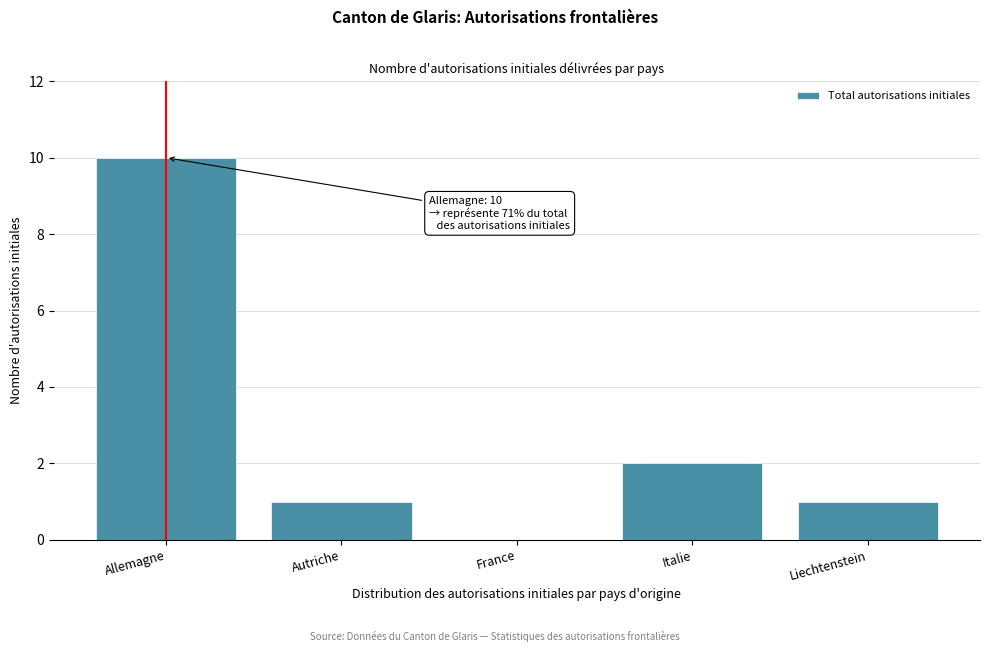

Reading left to right, extract all data points from this chart.

Allemagne=10	Autriche=1	France=0	Italie=2	Liechtenstein=1